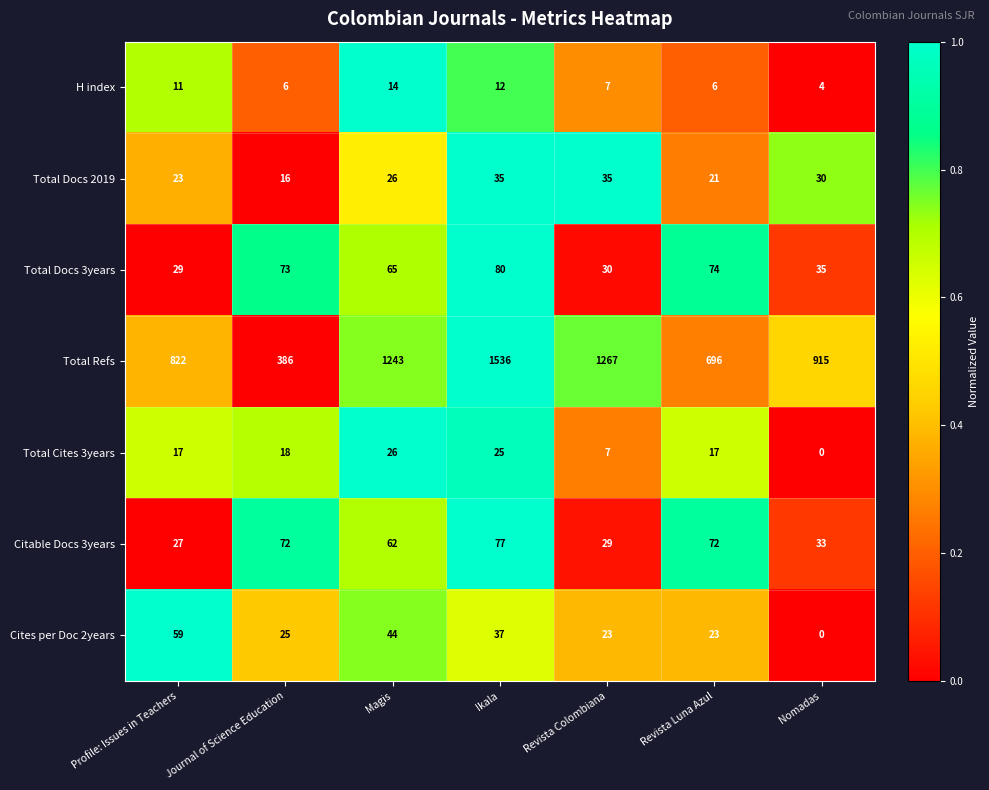

At how many categories does at least one series exceed 935?

3